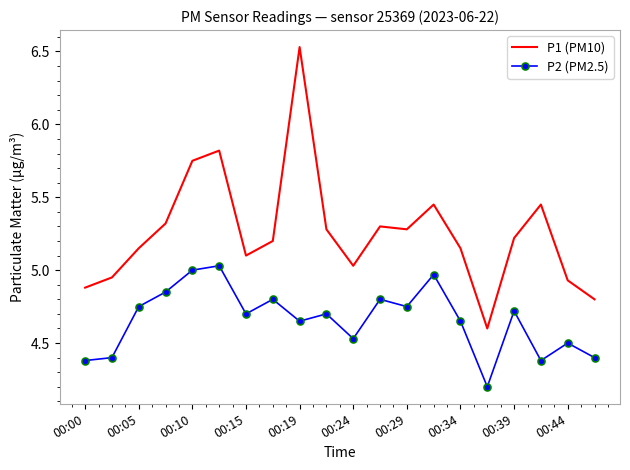

True or false: P1 (PM10) has more than 1 points higher than both neighbors.

True